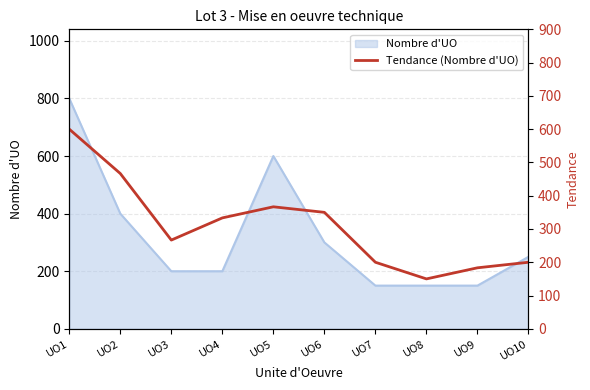

At which label is Nombre d'UO closest to 475?

UO2